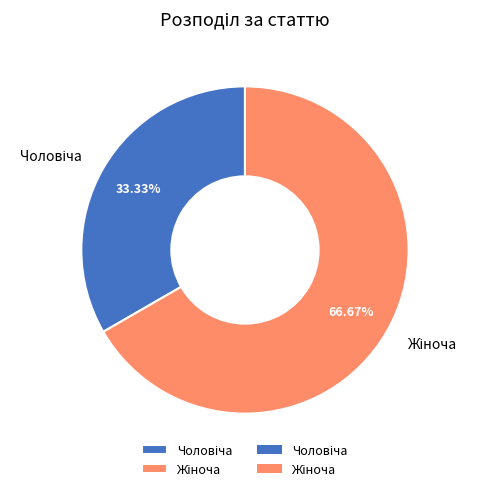

Is there any slice that represents more than half of the pie?

Yes